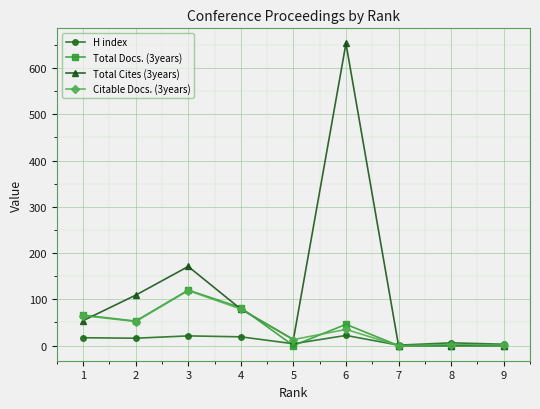

What is the sum of all Citable Docs. (3years) values?

366